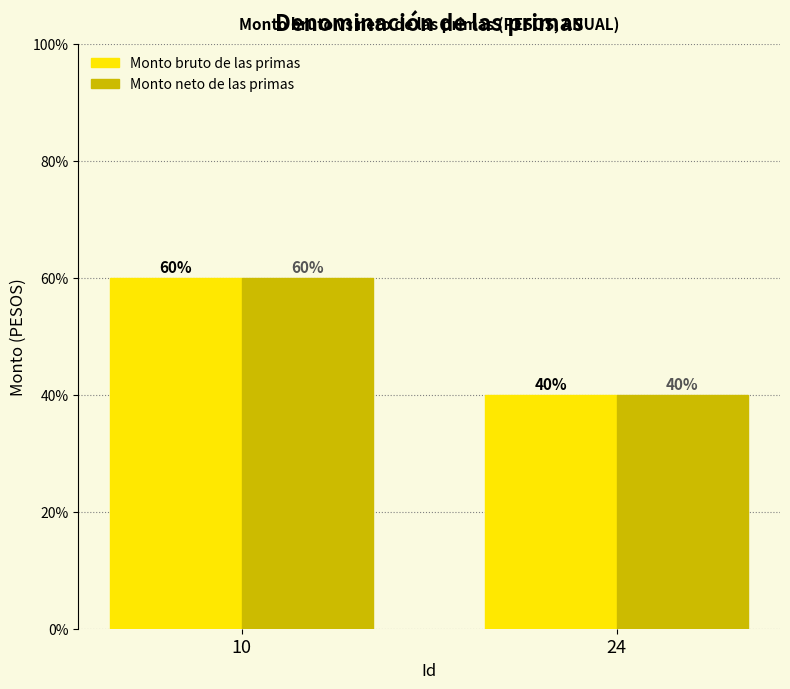

True or false: Monto neto de las primas has a value of 67 at 24.

False